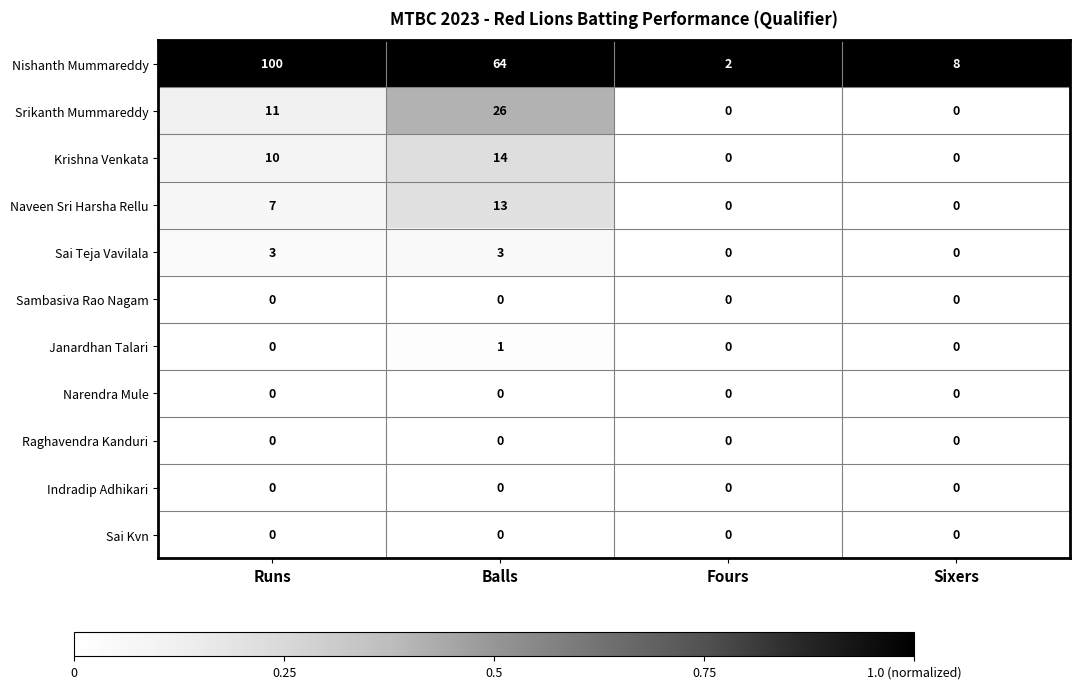

The Nishanth Mummareddy series shows 64 at Balls. True or false?

True